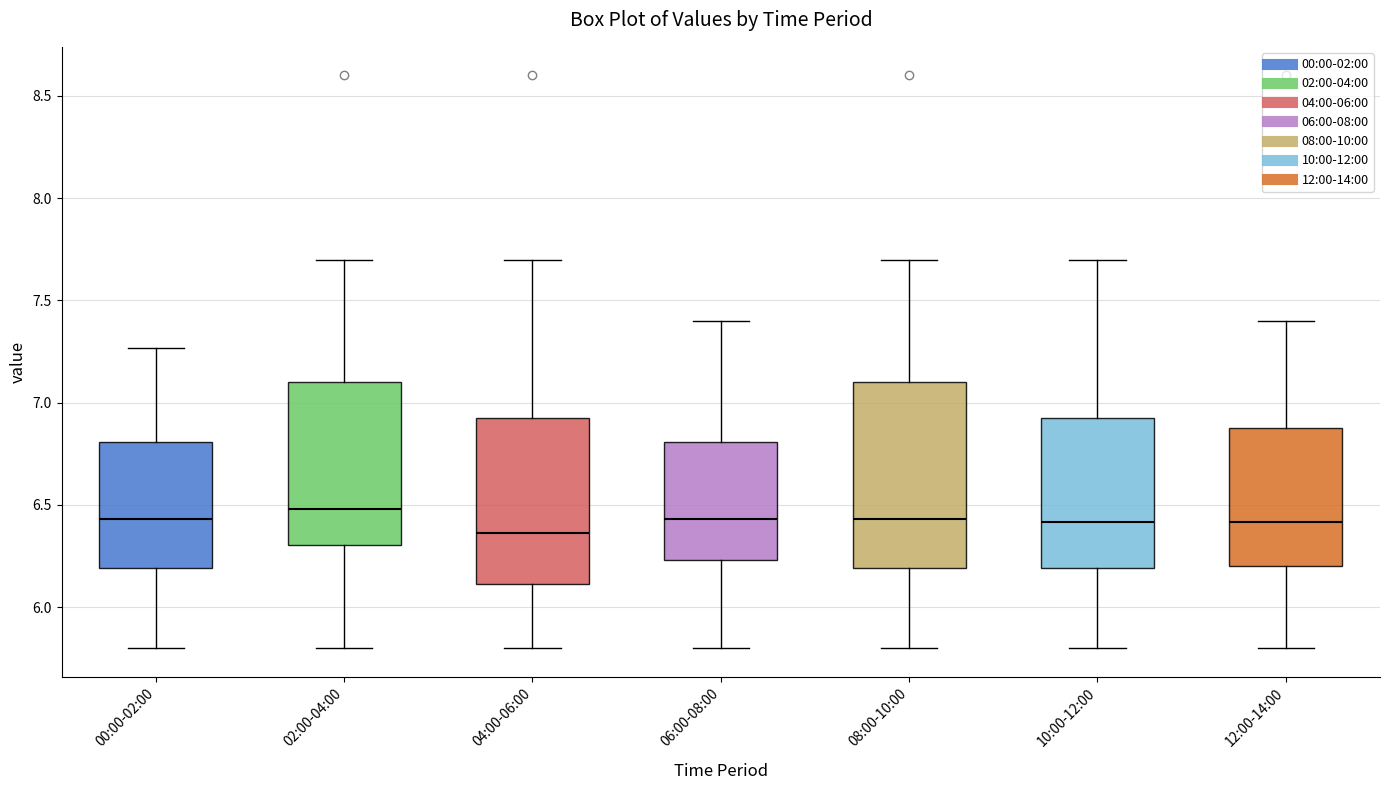

Reading left to right, read every box against the y-axis: the position of its median line, the range the box covers, and the ends of its whiskers. The values are not printed on the chart, so give them approximately, as read against the axis.

00:00-02:00: median 6.45, box 6.20 to 6.80, whiskers 5.80 to 7.25
02:00-04:00: median 6.50, box 6.30 to 7.10, whiskers 5.80 to 7.70
04:00-06:00: median 6.35, box 6.10 to 6.95, whiskers 5.80 to 7.70
06:00-08:00: median 6.45, box 6.25 to 6.80, whiskers 5.80 to 7.40
08:00-10:00: median 6.45, box 6.20 to 7.10, whiskers 5.80 to 7.70
10:00-12:00: median 6.40, box 6.20 to 6.95, whiskers 5.80 to 7.70
12:00-14:00: median 6.40, box 6.20 to 6.90, whiskers 5.80 to 7.40